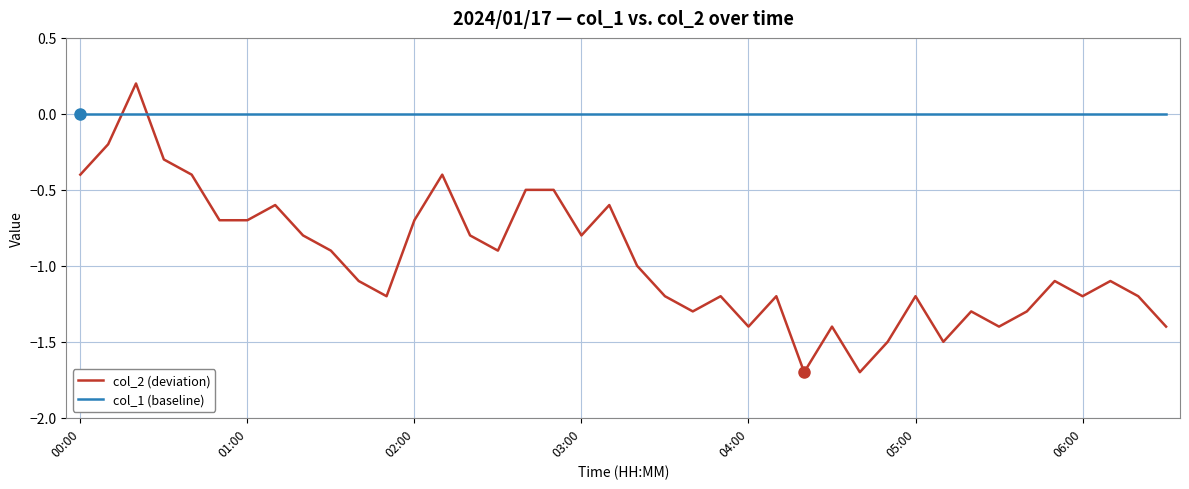

Which series has the widest spread of values?

col_2 (deviation)